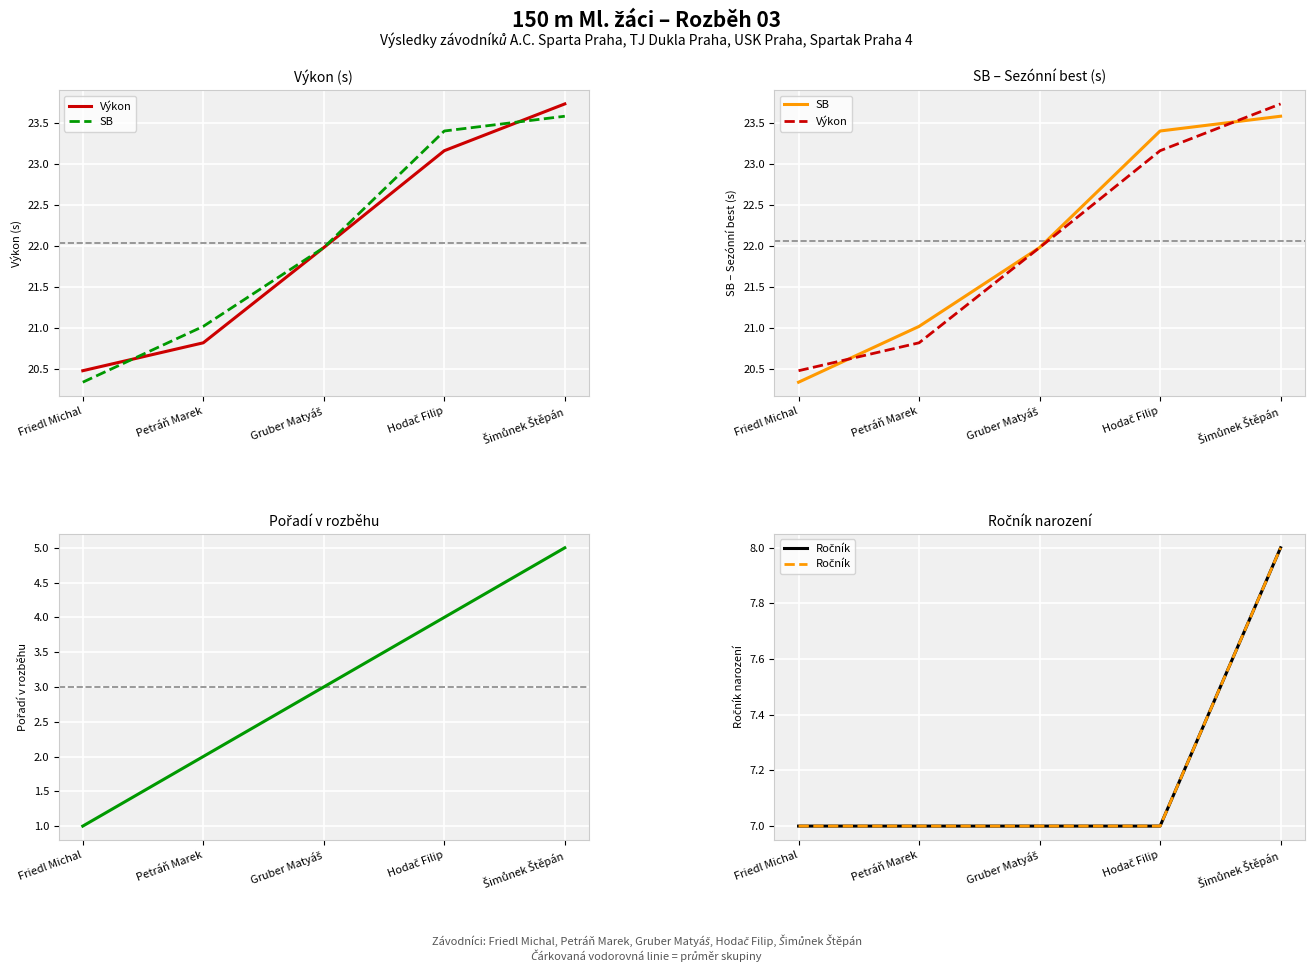

How many series are shown in this chart?

4